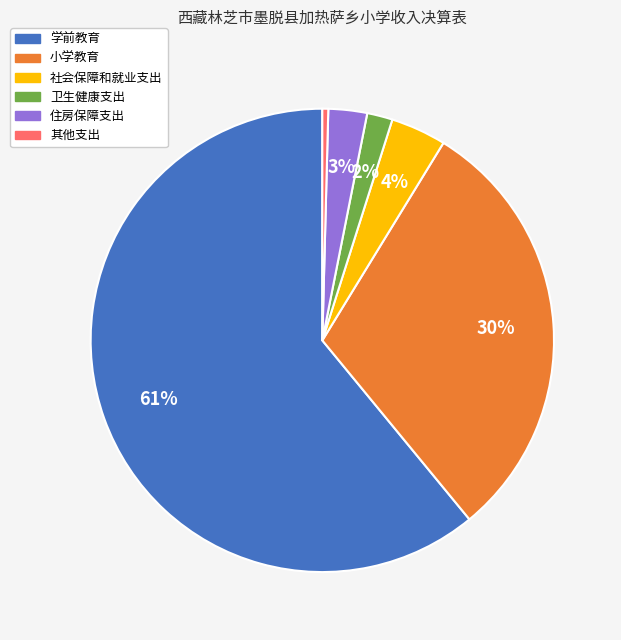

Is there a majority slice in this chart?

Yes